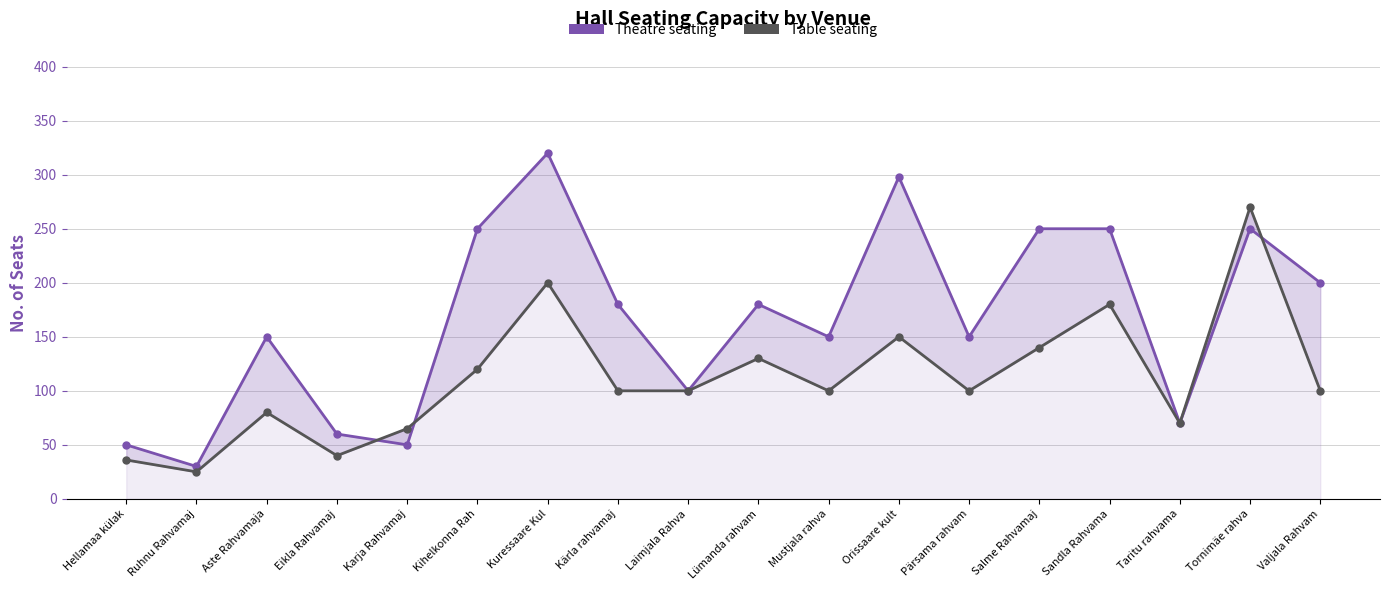

Which series has the largest range (max minus min)?

Theatre seating